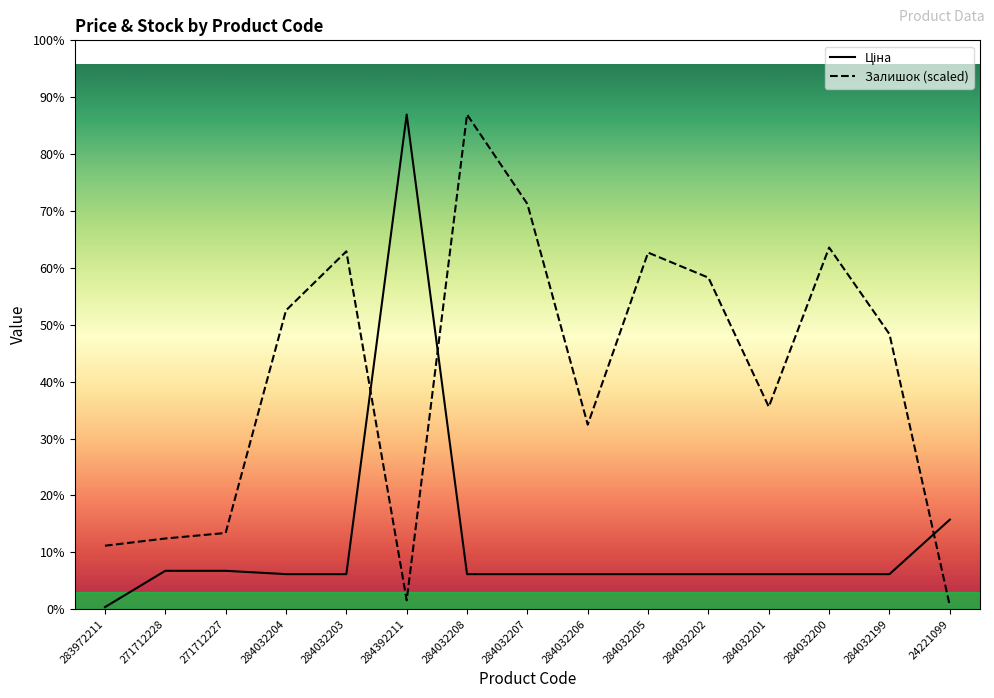

The Залишок series shows 6214.0 at 284032204. True or false?

False